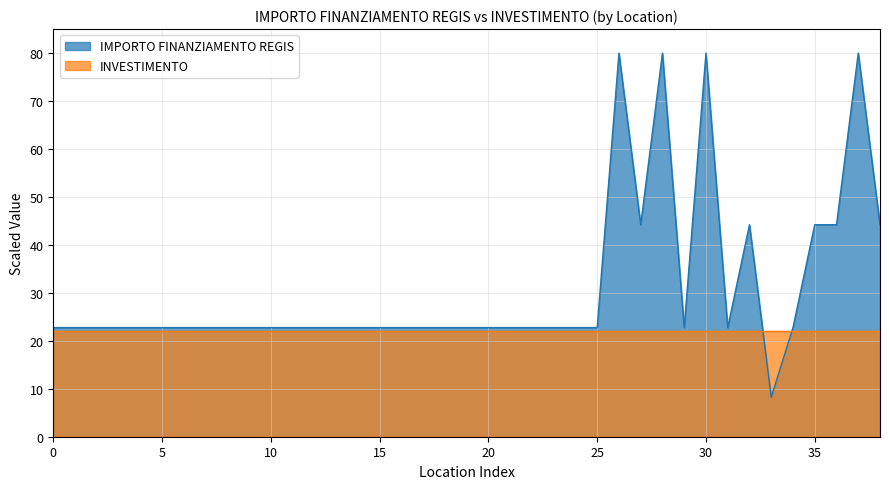

Which series has the largest range (max minus min)?

IMPORTO FINANZIAMENTO REGIS